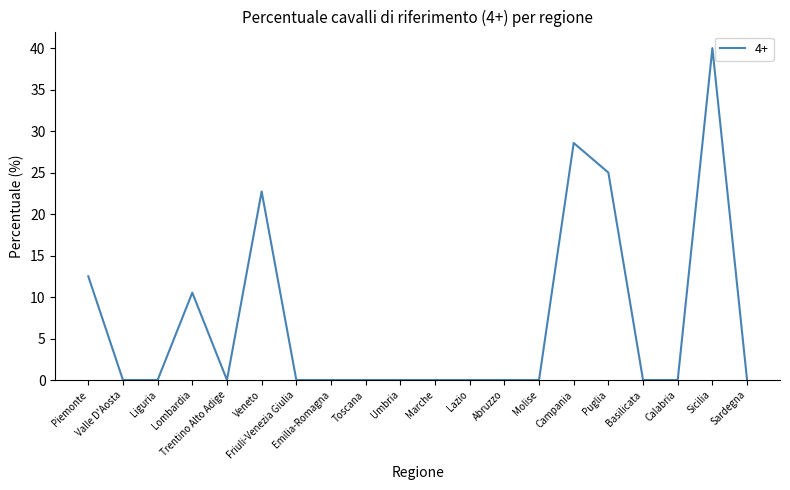

What position from the right is Valle D'Aosta?

19